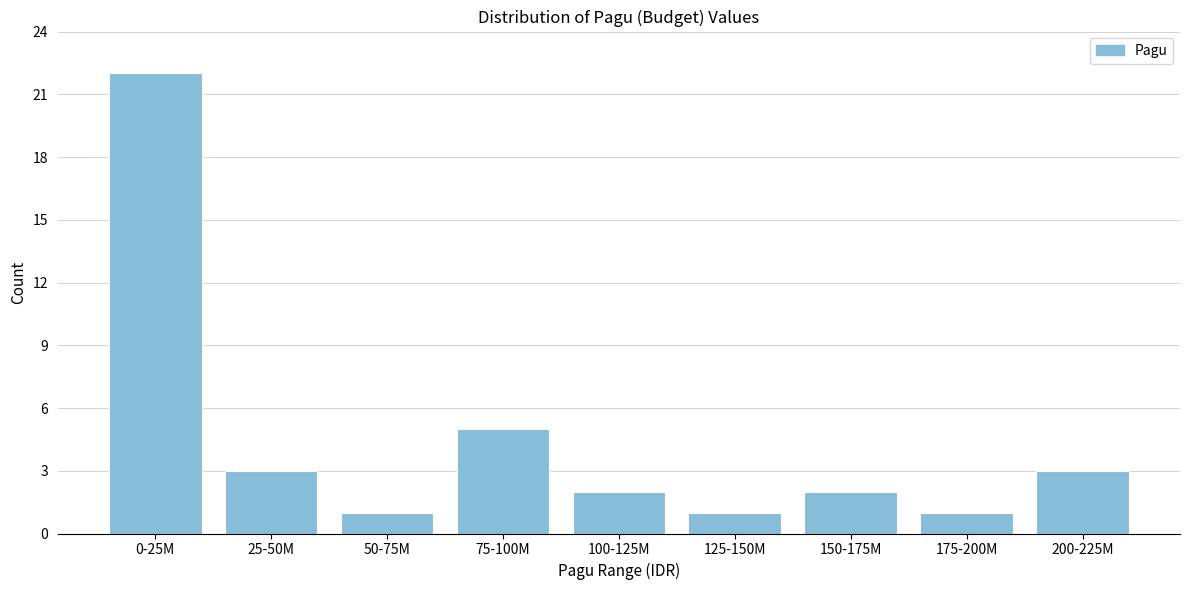

Reading left to right, list all the values displayed in this chart.

22	3	1	5	2	1	2	1	3